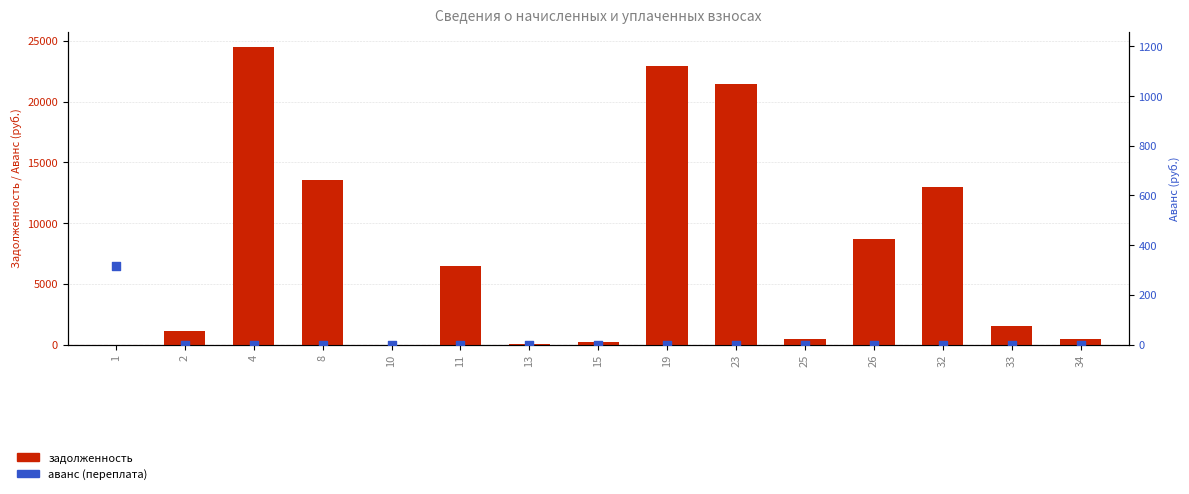

At which category is the sum across all series the highest?

4